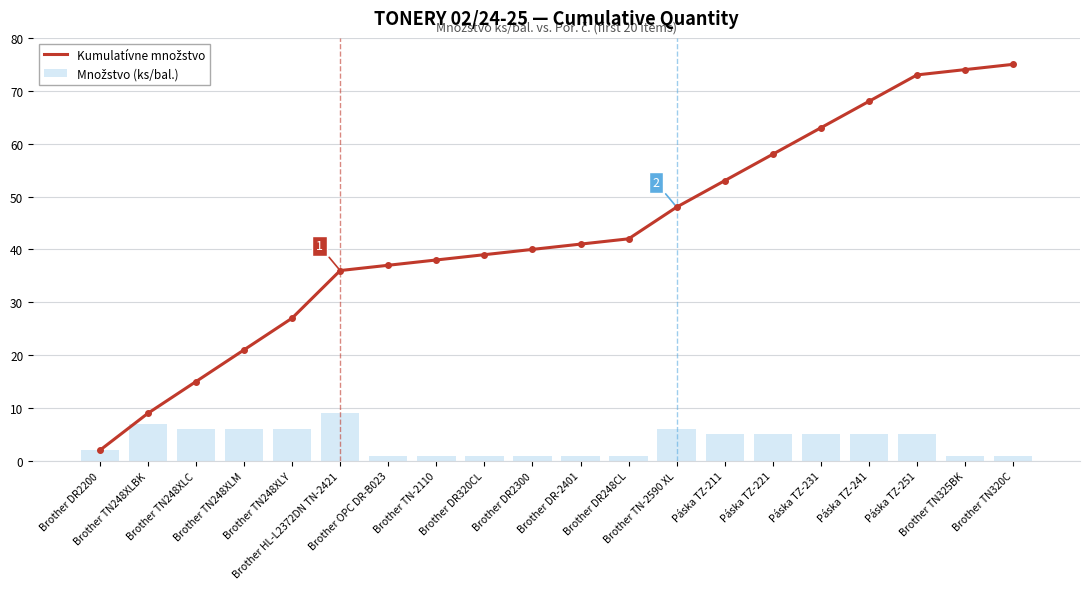

What is the highest value of the Množstvo (ks/bal.) series?

9